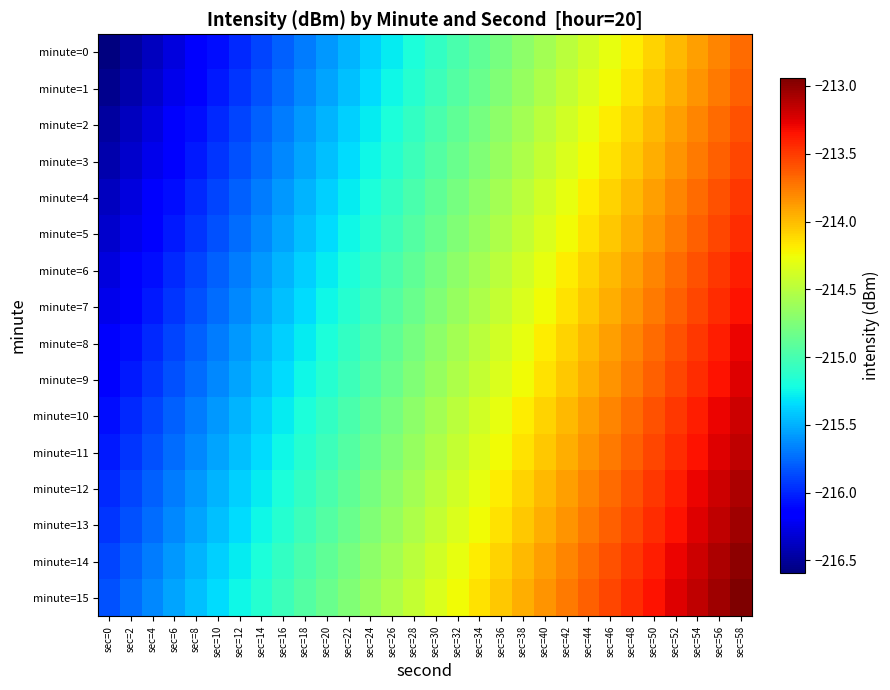

Reading left to right, extract all data points from this chart.

minute=0: sec=0=-216.6	sec=2=-216.5	sec=4=-216.4	sec=6=-216.3	sec=8=-216.2	sec=10=-216.1	sec=12=-216.0	sec=14=-215.9	sec=16=-215.8	sec=18=-215.7	sec=20=-215.6	sec=22=-215.5	sec=24=-215.4	sec=26=-215.3	sec=28=-215.2	sec=30=-215.1	sec=32=-215.0	sec=34=-214.9	sec=36=-214.8	sec=38=-214.7	sec=40=-214.6	sec=42=-214.5	sec=44=-214.4	sec=46=-214.3	sec=48=-214.2	sec=50=-214.1	sec=52=-214.0	sec=54=-213.9	sec=56=-213.8	sec=58=-213.7
minute=1: sec=0=-216.5	sec=2=-216.4	sec=4=-216.3	sec=6=-216.2	sec=8=-216.1	sec=10=-216.0	sec=12=-215.9	sec=14=-215.8	sec=16=-215.7	sec=18=-215.6	sec=20=-215.5	sec=22=-215.4	sec=24=-215.3	sec=26=-215.2	sec=28=-215.1	sec=30=-215.0	sec=32=-214.9	sec=34=-214.8	sec=36=-214.7	sec=38=-214.6	sec=40=-214.5	sec=42=-214.4	sec=44=-214.3	sec=46=-214.2	sec=48=-214.1	sec=50=-214.0	sec=52=-213.9	sec=54=-213.8	sec=56=-213.7	sec=58=-213.6
minute=2: sec=0=-216.5	sec=2=-216.4	sec=4=-216.3	sec=6=-216.2	sec=8=-216.1	sec=10=-216.0	sec=12=-215.9	sec=14=-215.8	sec=16=-215.7	sec=18=-215.6	sec=20=-215.5	sec=22=-215.4	sec=24=-215.3	sec=26=-215.2	sec=28=-215.1	sec=30=-215.0	sec=32=-214.9	sec=34=-214.8	sec=36=-214.7	sec=38=-214.6	sec=40=-214.5	sec=42=-214.4	sec=44=-214.3	sec=46=-214.2	sec=48=-214.1	sec=50=-214.0	sec=52=-213.9	sec=54=-213.8	sec=56=-213.7	sec=58=-213.6
minute=3: sec=0=-216.4	sec=2=-216.3	sec=4=-216.2	sec=6=-216.1	sec=8=-216.0	sec=10=-215.9	sec=12=-215.8	sec=14=-215.7	sec=16=-215.6	sec=18=-215.5	sec=20=-215.4	sec=22=-215.3	sec=24=-215.2	sec=26=-215.1	sec=28=-215.0	sec=30=-214.9	sec=32=-214.8	sec=34=-214.7	sec=36=-214.6	sec=38=-214.5	sec=40=-214.4	sec=42=-214.3	sec=44=-214.2	sec=46=-214.1	sec=48=-214.0	sec=50=-213.9	sec=52=-213.8	sec=54=-213.7	sec=56=-213.6	sec=58=-213.5
minute=4: sec=0=-216.4	sec=2=-216.3	sec=4=-216.2	sec=6=-216.1	sec=8=-216.0	sec=10=-215.9	sec=12=-215.8	sec=14=-215.7	sec=16=-215.6	sec=18=-215.5	sec=20=-215.4	sec=22=-215.3	sec=24=-215.2	sec=26=-215.1	sec=28=-215.0	sec=30=-214.9	sec=32=-214.8	sec=34=-214.7	sec=36=-214.6	sec=38=-214.5	sec=40=-214.4	sec=42=-214.3	sec=44=-214.2	sec=46=-214.1	sec=48=-214.0	sec=50=-213.9	sec=52=-213.8	sec=54=-213.7	sec=56=-213.6	sec=58=-213.5
minute=5: sec=0=-216.3	sec=2=-216.2	sec=4=-216.1	sec=6=-216.0	sec=8=-215.9	sec=10=-215.8	sec=12=-215.7	sec=14=-215.6	sec=16=-215.5	sec=18=-215.4	sec=20=-215.3	sec=22=-215.2	sec=24=-215.1	sec=26=-215.0	sec=28=-214.9	sec=30=-214.8	sec=32=-214.7	sec=34=-214.6	sec=36=-214.5	sec=38=-214.4	sec=40=-214.3	sec=42=-214.2	sec=44=-214.1	sec=46=-214.0	sec=48=-213.9	sec=50=-213.8	sec=52=-213.7	sec=54=-213.6	sec=56=-213.5	sec=58=-213.4
minute=6: sec=0=-216.3	sec=2=-216.2	sec=4=-216.1	sec=6=-216.0	sec=8=-215.9	sec=10=-215.8	sec=12=-215.7	sec=14=-215.6	sec=16=-215.5	sec=18=-215.4	sec=20=-215.3	sec=22=-215.2	sec=24=-215.1	sec=26=-215.0	sec=28=-214.9	sec=30=-214.8	sec=32=-214.7	sec=34=-214.6	sec=36=-214.5	sec=38=-214.4	sec=40=-214.3	sec=42=-214.2	sec=44=-214.1	sec=46=-214.0	sec=48=-213.9	sec=50=-213.8	sec=52=-213.7	sec=54=-213.6	sec=56=-213.5	sec=58=-213.4
minute=7: sec=0=-216.2	sec=2=-216.1	sec=4=-216.0	sec=6=-215.9	sec=8=-215.8	sec=10=-215.7	sec=12=-215.6	sec=14=-215.5	sec=16=-215.4	sec=18=-215.3	sec=20=-215.2	sec=22=-215.1	sec=24=-215.0	sec=26=-214.9	sec=28=-214.8	sec=30=-214.7	sec=32=-214.6	sec=34=-214.5	sec=36=-214.4	sec=38=-214.3	sec=40=-214.2	sec=42=-214.1	sec=44=-214.0	sec=46=-213.9	sec=48=-213.8	sec=50=-213.7	sec=52=-213.6	sec=54=-213.5	sec=56=-213.4	sec=58=-213.3
minute=8: sec=0=-216.2	sec=2=-216.1	sec=4=-216.0	sec=6=-215.9	sec=8=-215.8	sec=10=-215.7	sec=12=-215.6	sec=14=-215.5	sec=16=-215.4	sec=18=-215.3	sec=20=-215.2	sec=22=-215.1	sec=24=-215.0	sec=26=-214.9	sec=28=-214.8	sec=30=-214.7	sec=32=-214.6	sec=34=-214.5	sec=36=-214.4	sec=38=-214.3	sec=40=-214.2	sec=42=-214.1	sec=44=-214.0	sec=46=-213.9	sec=48=-213.8	sec=50=-213.7	sec=52=-213.6	sec=54=-213.5	sec=56=-213.4	sec=58=-213.3
minute=9: sec=0=-216.1	sec=2=-216.0	sec=4=-215.9	sec=6=-215.8	sec=8=-215.7	sec=10=-215.6	sec=12=-215.5	sec=14=-215.4	sec=16=-215.3	sec=18=-215.2	sec=20=-215.1	sec=22=-215.0	sec=24=-214.9	sec=26=-214.8	sec=28=-214.7	sec=30=-214.6	sec=32=-214.5	sec=34=-214.4	sec=36=-214.3	sec=38=-214.2	sec=40=-214.1	sec=42=-214.0	sec=44=-213.9	sec=46=-213.8	sec=48=-213.7	sec=50=-213.6	sec=52=-213.5	sec=54=-213.4	sec=56=-213.3	sec=58=-213.2
minute=10: sec=0=-216.1	sec=2=-216.0	sec=4=-215.9	sec=6=-215.8	sec=8=-215.7	sec=10=-215.6	sec=12=-215.5	sec=14=-215.4	sec=16=-215.3	sec=18=-215.2	sec=20=-215.1	sec=22=-215.0	sec=24=-214.9	sec=26=-214.8	sec=28=-214.7	sec=30=-214.6	sec=32=-214.5	sec=34=-214.4	sec=36=-214.3	sec=38=-214.2	sec=40=-214.1	sec=42=-214.0	sec=44=-213.9	sec=46=-213.8	sec=48=-213.7	sec=50=-213.6	sec=52=-213.5	sec=54=-213.4	sec=56=-213.3	sec=58=-213.2
minute=11: sec=0=-216.0	sec=2=-215.9	sec=4=-215.8	sec=6=-215.7	sec=8=-215.6	sec=10=-215.5	sec=12=-215.4	sec=14=-215.3	sec=16=-215.2	sec=18=-215.1	sec=20=-215.0	sec=22=-214.9	sec=24=-214.8	sec=26=-214.7	sec=28=-214.6	sec=30=-214.5	sec=32=-214.4	sec=34=-214.3	sec=36=-214.2	sec=38=-214.1	sec=40=-214.0	sec=42=-213.9	sec=44=-213.8	sec=46=-213.7	sec=48=-213.6	sec=50=-213.5	sec=52=-213.4	sec=54=-213.3	sec=56=-213.2	sec=58=-213.1
minute=12: sec=0=-216.0	sec=2=-215.9	sec=4=-215.8	sec=6=-215.7	sec=8=-215.6	sec=10=-215.5	sec=12=-215.4	sec=14=-215.3	sec=16=-215.2	sec=18=-215.1	sec=20=-215.0	sec=22=-214.9	sec=24=-214.8	sec=26=-214.7	sec=28=-214.6	sec=30=-214.5	sec=32=-214.4	sec=34=-214.3	sec=36=-214.2	sec=38=-214.1	sec=40=-214.0	sec=42=-213.9	sec=44=-213.8	sec=46=-213.7	sec=48=-213.6	sec=50=-213.5	sec=52=-213.4	sec=54=-213.3	sec=56=-213.2	sec=58=-213.1
minute=13: sec=0=-215.9	sec=2=-215.8	sec=4=-215.7	sec=6=-215.6	sec=8=-215.5	sec=10=-215.4	sec=12=-215.3	sec=14=-215.2	sec=16=-215.1	sec=18=-215.0	sec=20=-214.9	sec=22=-214.8	sec=24=-214.7	sec=26=-214.6	sec=28=-214.5	sec=30=-214.4	sec=32=-214.3	sec=34=-214.2	sec=36=-214.1	sec=38=-214.0	sec=40=-213.9	sec=42=-213.8	sec=44=-213.7	sec=46=-213.6	sec=48=-213.5	sec=50=-213.4	sec=52=-213.3	sec=54=-213.2	sec=56=-213.1	sec=58=-213.0
minute=14: sec=0=-215.9	sec=2=-215.8	sec=4=-215.7	sec=6=-215.6	sec=8=-215.5	sec=10=-215.4	sec=12=-215.3	sec=14=-215.2	sec=16=-215.1	sec=18=-215.0	sec=20=-214.9	sec=22=-214.8	sec=24=-214.7	sec=26=-214.6	sec=28=-214.5	sec=30=-214.4	sec=32=-214.3	sec=34=-214.2	sec=36=-214.1	sec=38=-214.0	sec=40=-213.9	sec=42=-213.8	sec=44=-213.7	sec=46=-213.6	sec=48=-213.5	sec=50=-213.4	sec=52=-213.3	sec=54=-213.2	sec=56=-213.1	sec=58=-213.0
minute=15: sec=0=-215.8	sec=2=-215.7	sec=4=-215.6	sec=6=-215.5	sec=8=-215.4	sec=10=-215.3	sec=12=-215.2	sec=14=-215.1	sec=16=-215.0	sec=18=-214.9	sec=20=-214.8	sec=22=-214.7	sec=24=-214.6	sec=26=-214.5	sec=28=-214.4	sec=30=-214.3	sec=32=-214.2	sec=34=-214.1	sec=36=-214.0	sec=38=-213.9	sec=40=-213.8	sec=42=-213.7	sec=44=-213.6	sec=46=-213.5	sec=48=-213.4	sec=50=-213.3	sec=52=-213.2	sec=54=-213.1	sec=56=-213.0	sec=58=-212.9